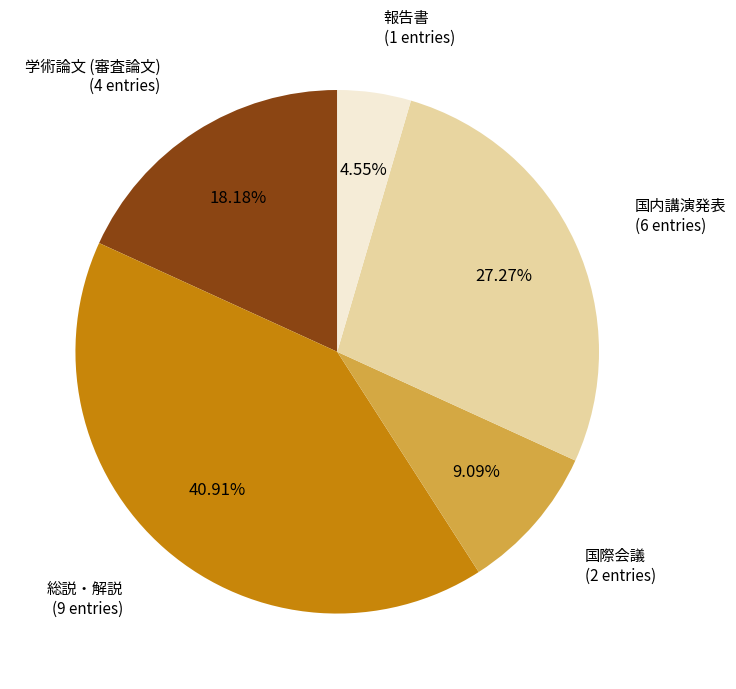

Which has a higher value, 学術論文 (審査論文) or 国際会議?

学術論文 (審査論文)